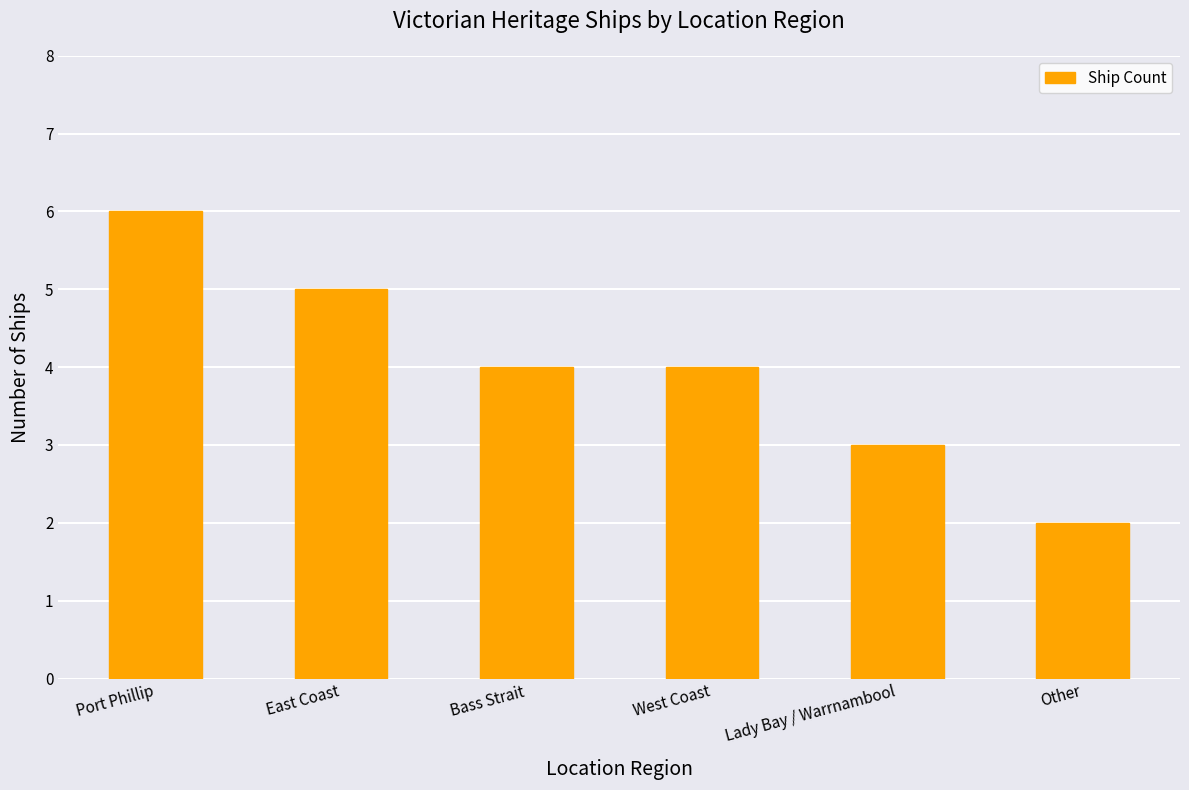

What value does the data have at Lady Bay / Warrnambool?

3